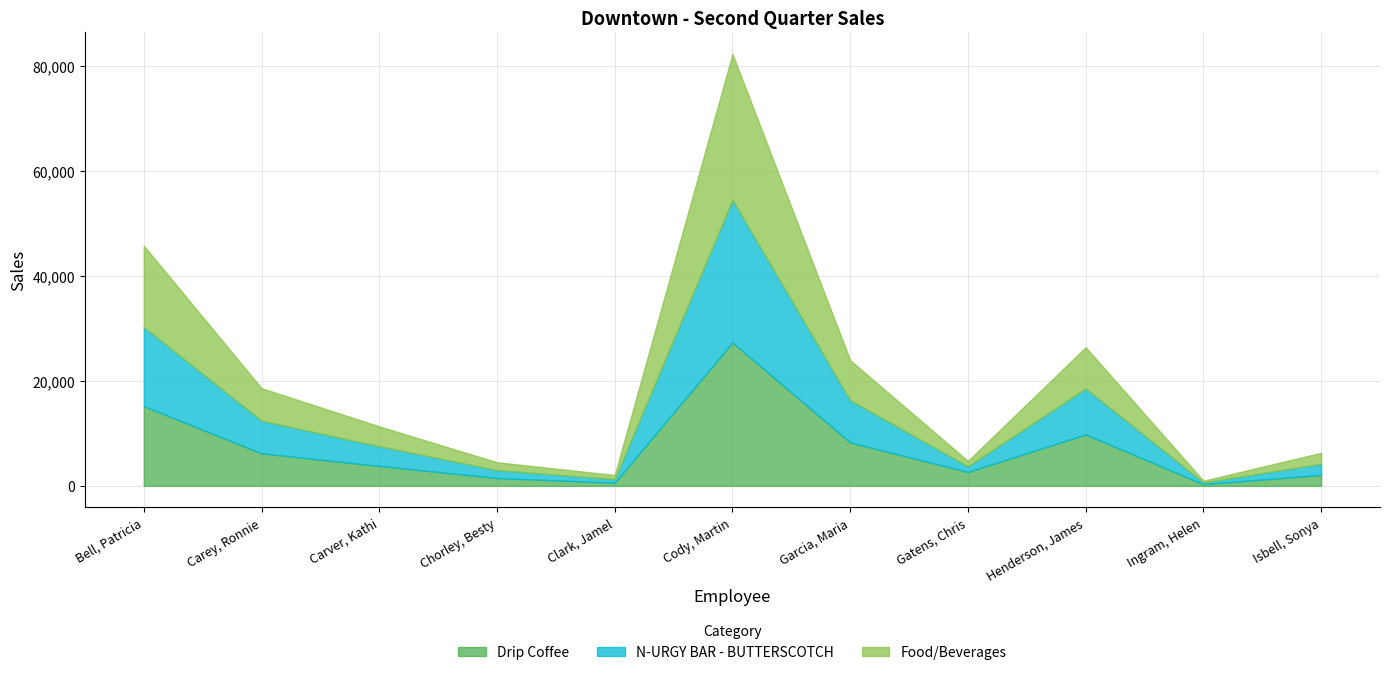

How many distinct data groups are displayed?

3